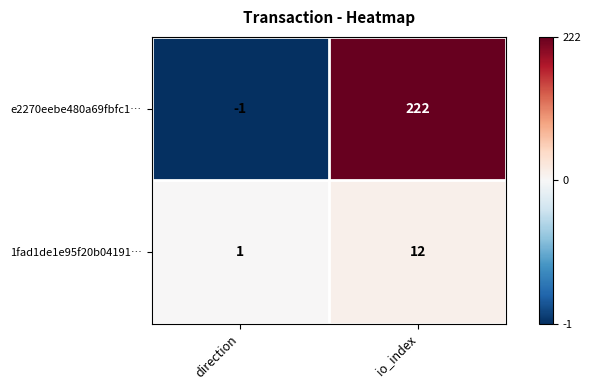

True or false: e2270eebe480a69fbfc1… has a value of -2 at direction.

False